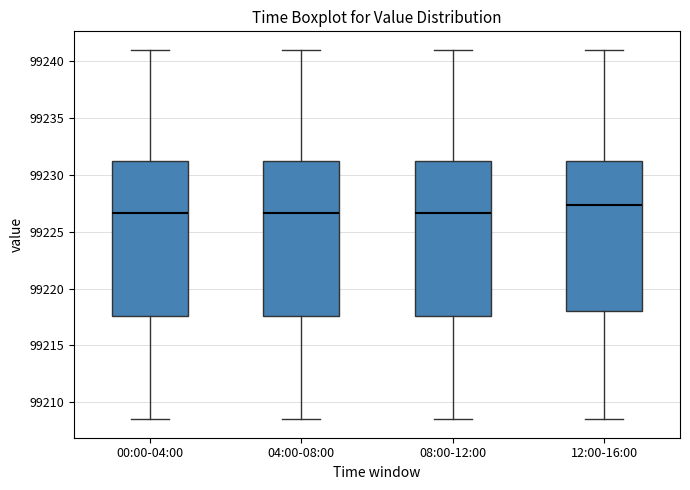

Where does the lower whisker of the box for 12:00-16:00 end on the y-axis? The values are not printed on the chart, so give them approximately, as read against the axis.

99208.5